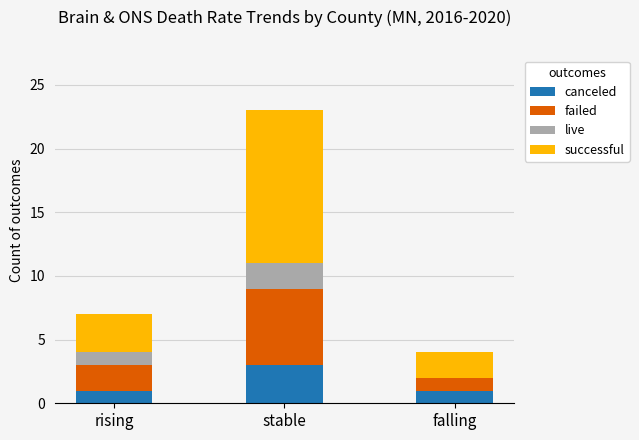

What is the total value across all series at stable?

23